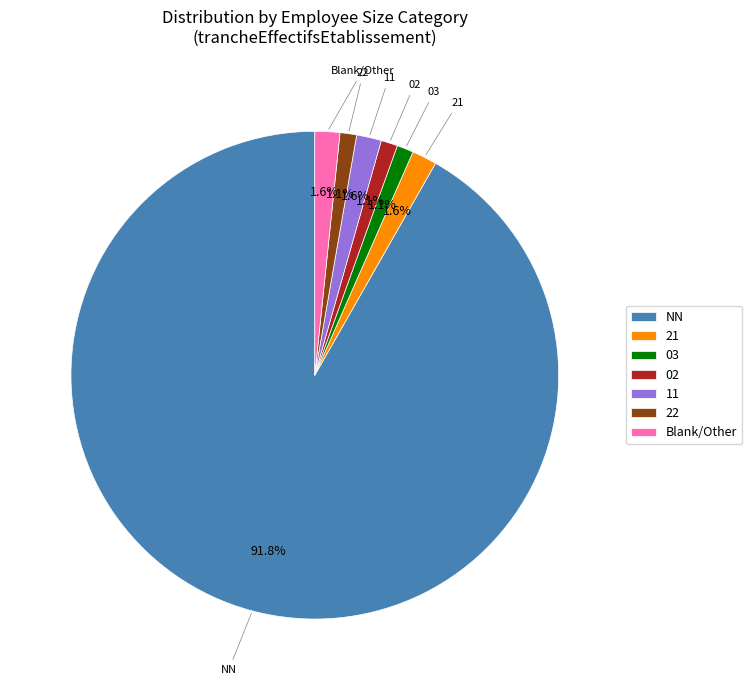

Approximately how many times larger is the value at 21 compared to 11?

1.0